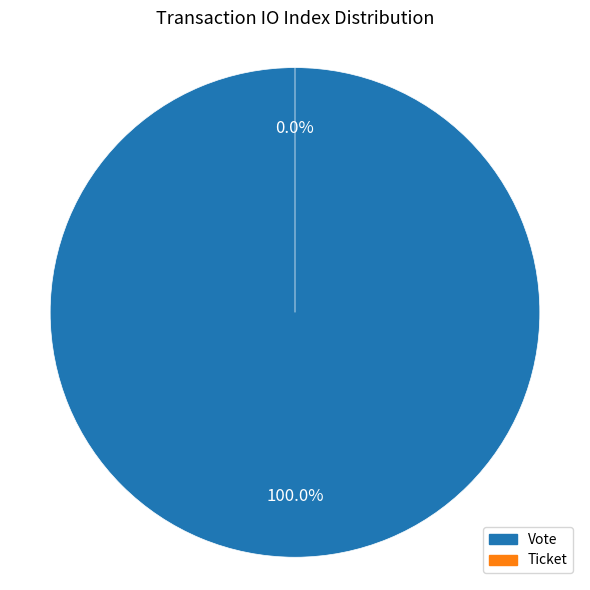

How many segments does this pie chart have?

2